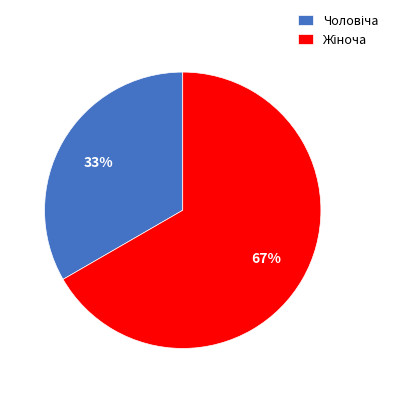

Does any single category account for the majority?

Yes